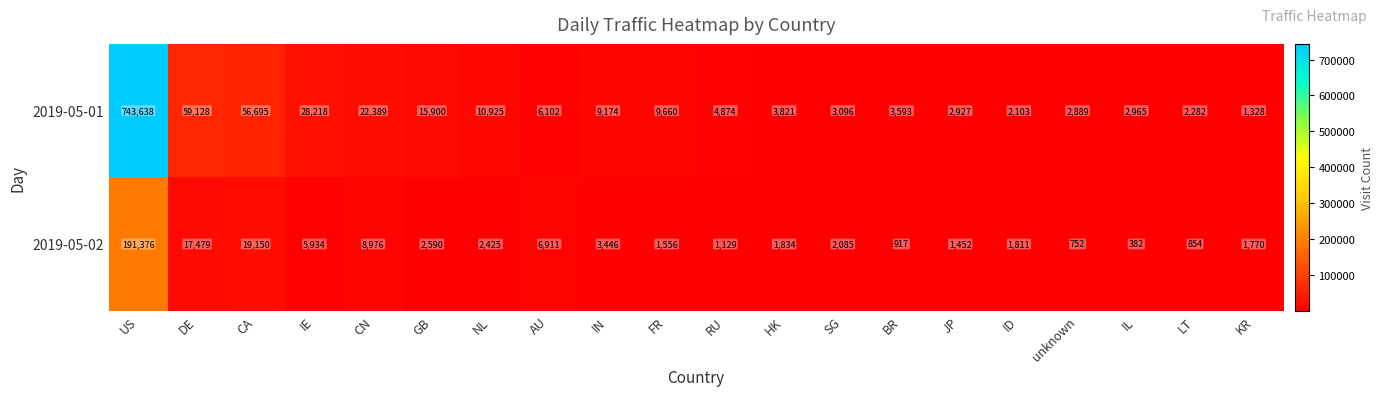

Is it true that 2019-05-02 equals 1556 at FR?

True